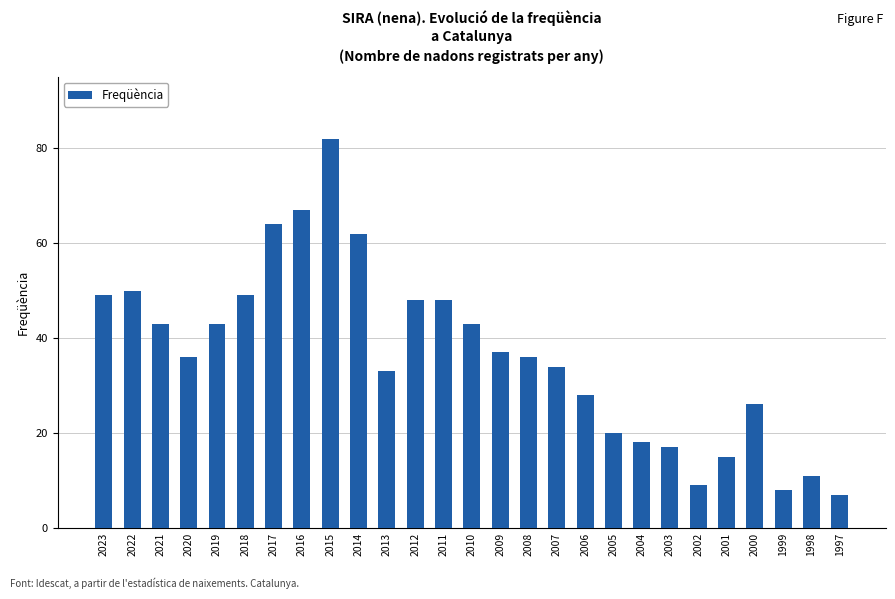

Is it true that the value at 2005 is 20?

True